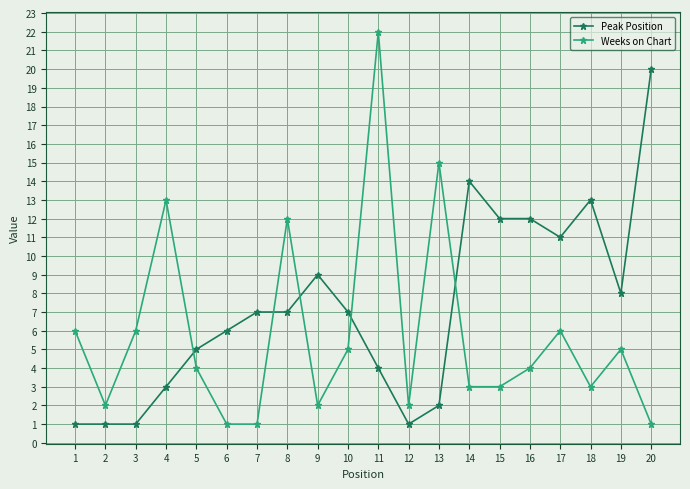

Is it true that Peak Position equals 7 at 7?

True